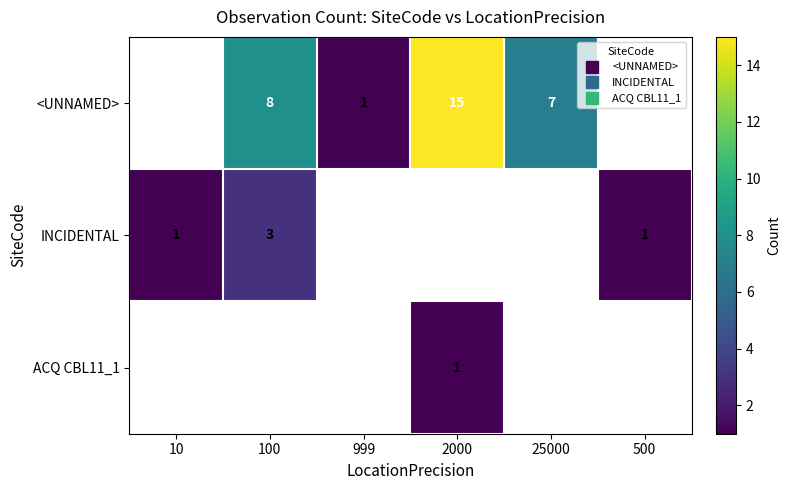

At which label does INCIDENTAL reach its peak?

100